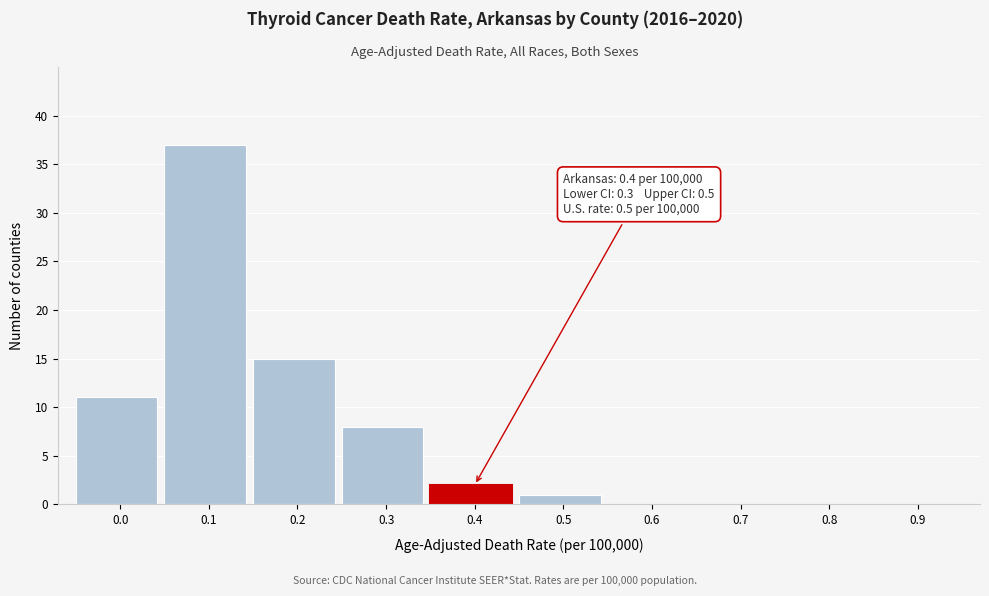

Reading left to right, extract all data points from this chart.

0.0=11	0.1=37	0.2=15	0.3=8	0.4=2	0.5=1	0.6=0	0.7=0	0.8=0	0.9=0